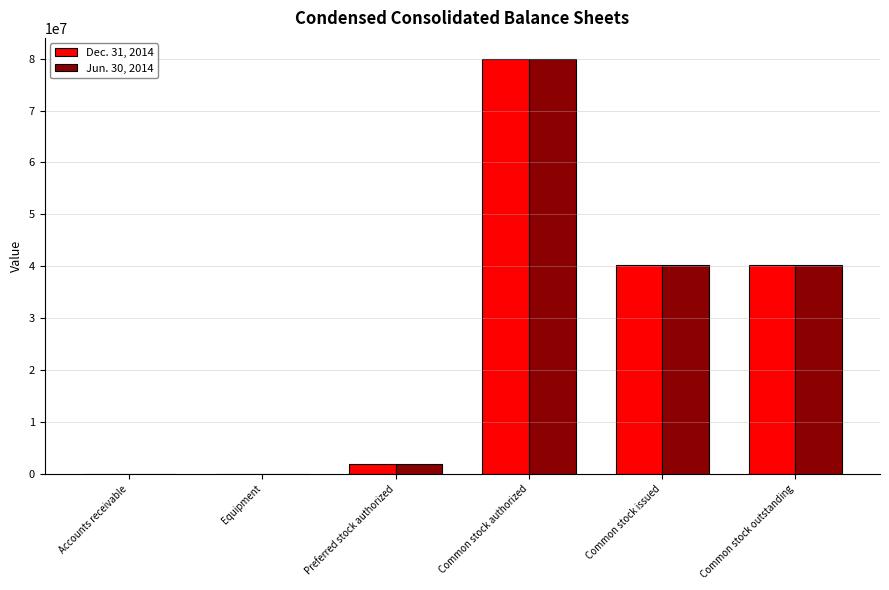

The Dec. 31, 2014 series shows 2000000 at Preferred stock authorized. True or false?

True